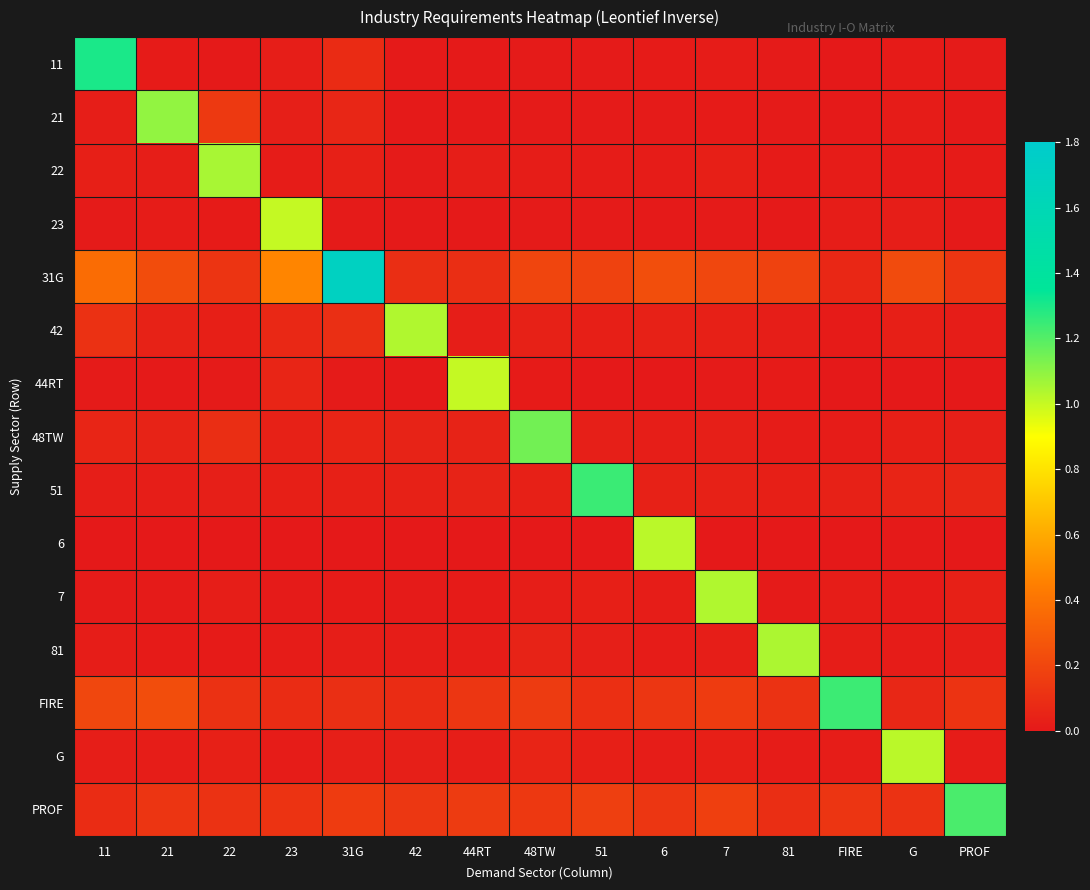

Which series has the largest total across all categories?

31G